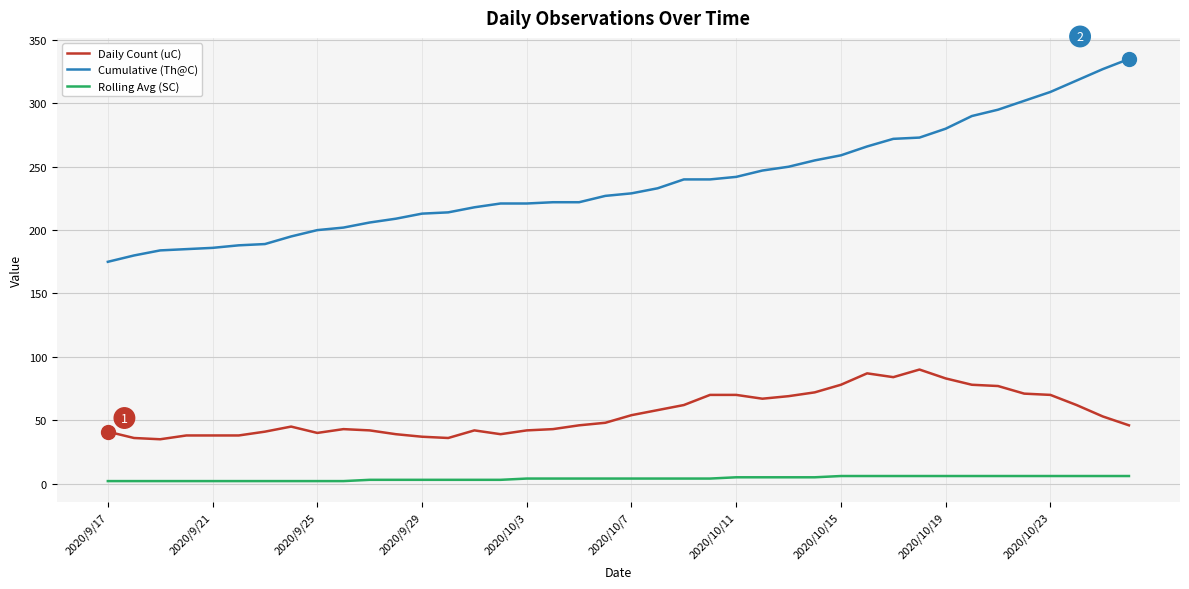

Which series has the largest range (max minus min)?

Cumulative (Th@C)